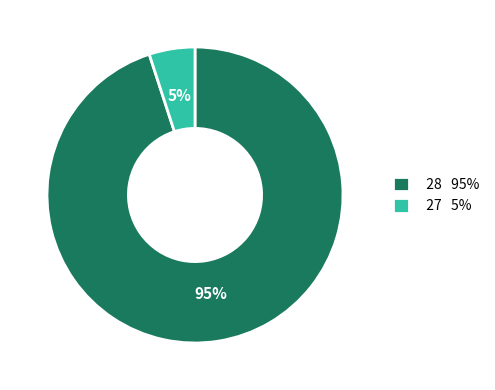

Do 27 5% and 28 95% together represent more than half of the pie?

Yes